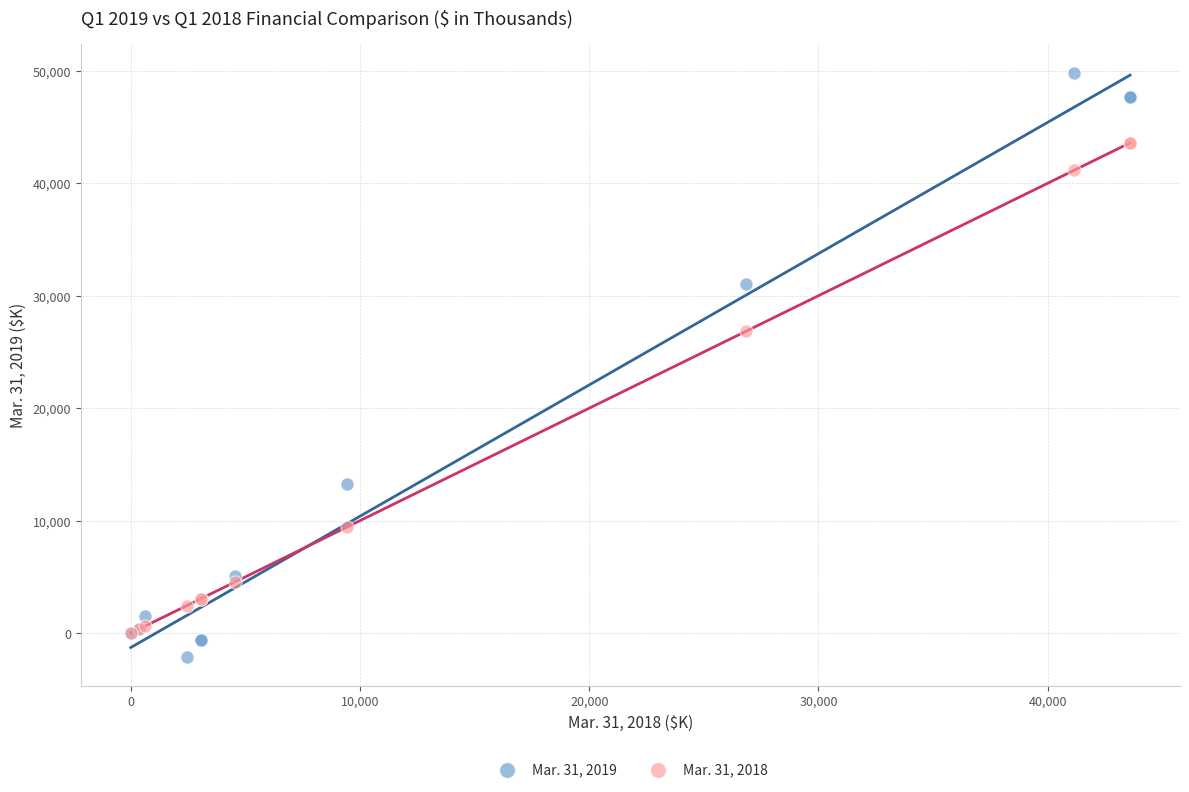

Across all series, what Y value is closest to 23856?

26822